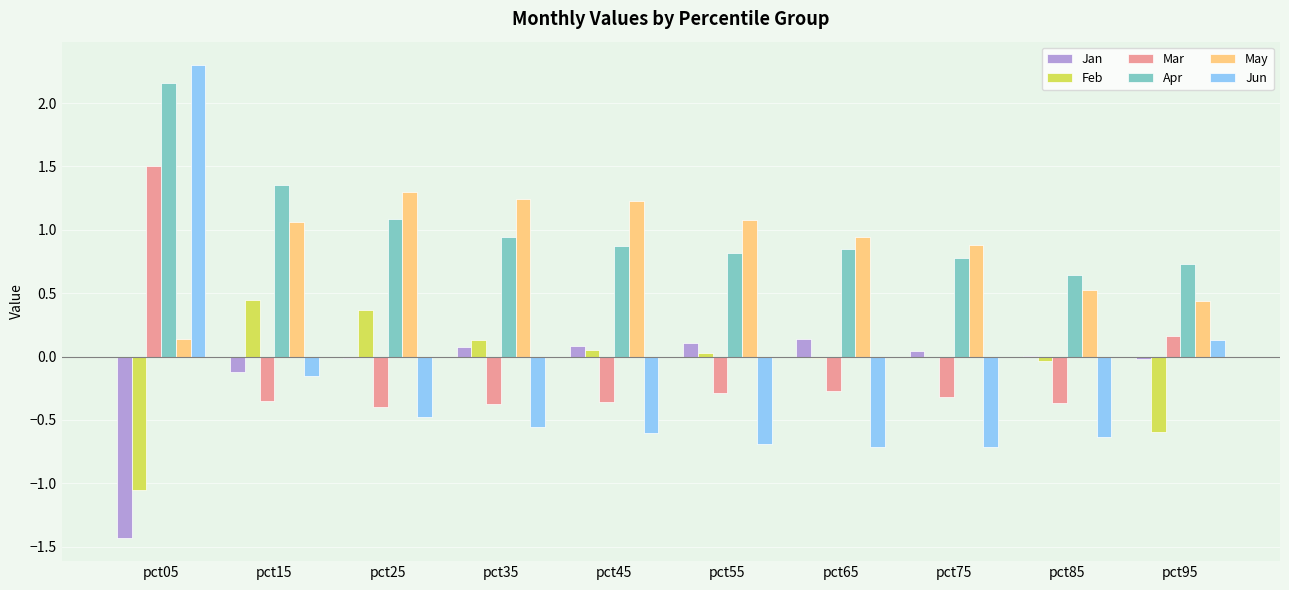

Which category has the highest value in the Mar series?

pct05